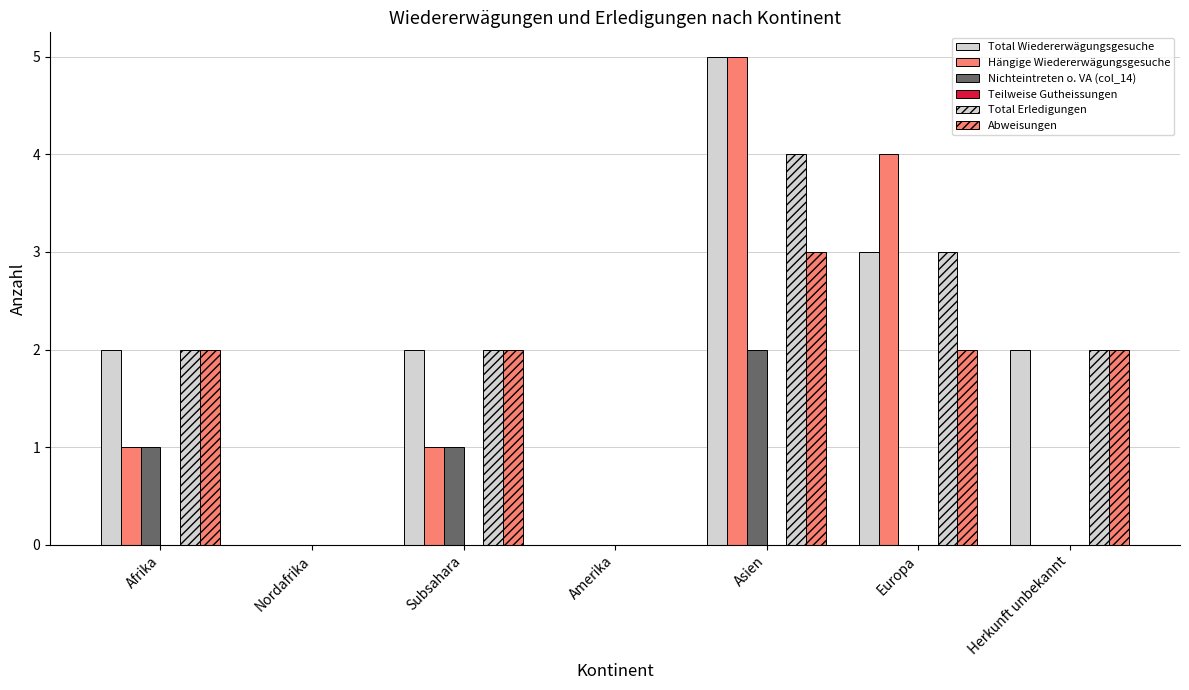

Which series has the largest total across all categories?

Total Wiedererwägungsgesuche